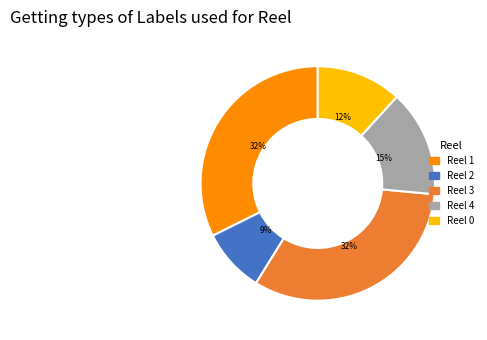

Between Reel 3 and Reel 0, which is larger?

Reel 3